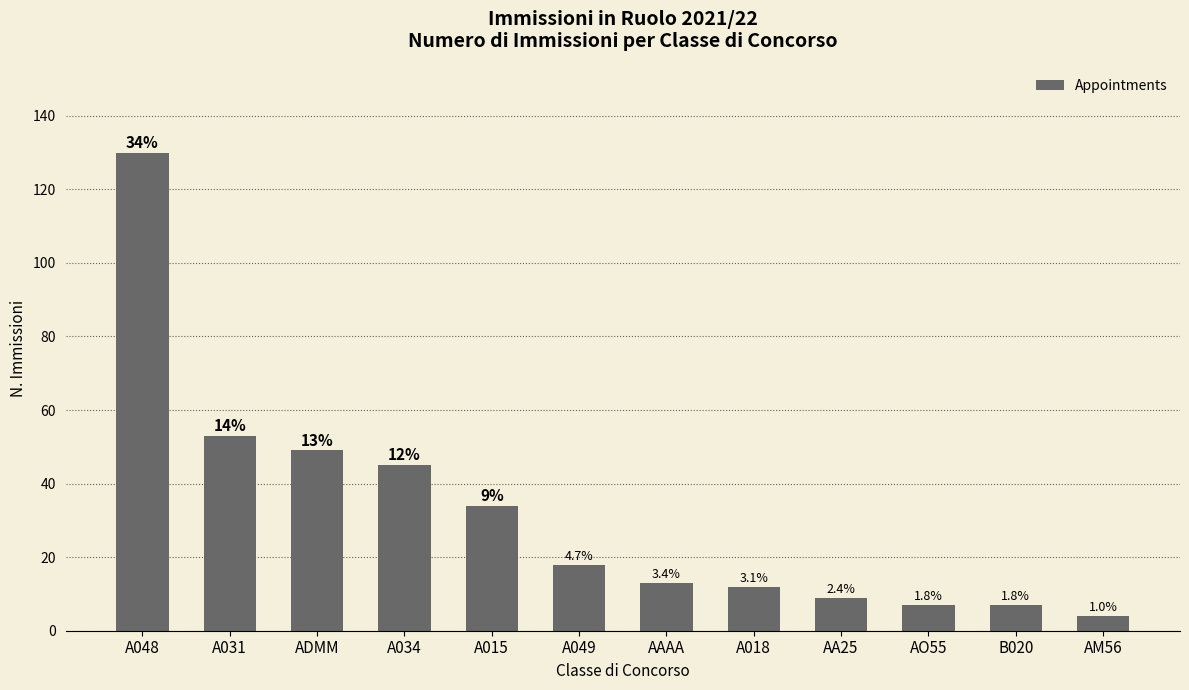

Does the chart contain stacked bars?

No